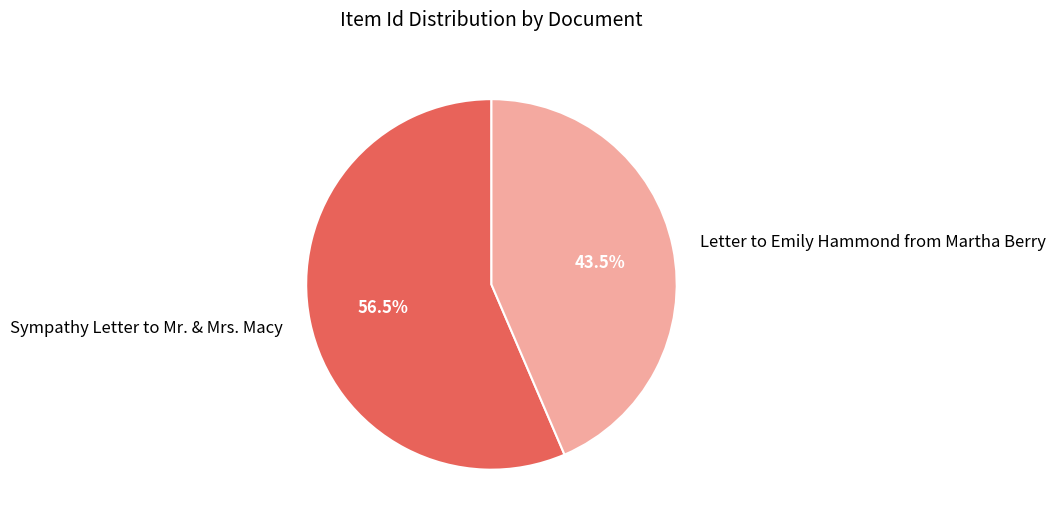

Is Letter to Emily Hammond from Martha Berry the majority of the pie?

No